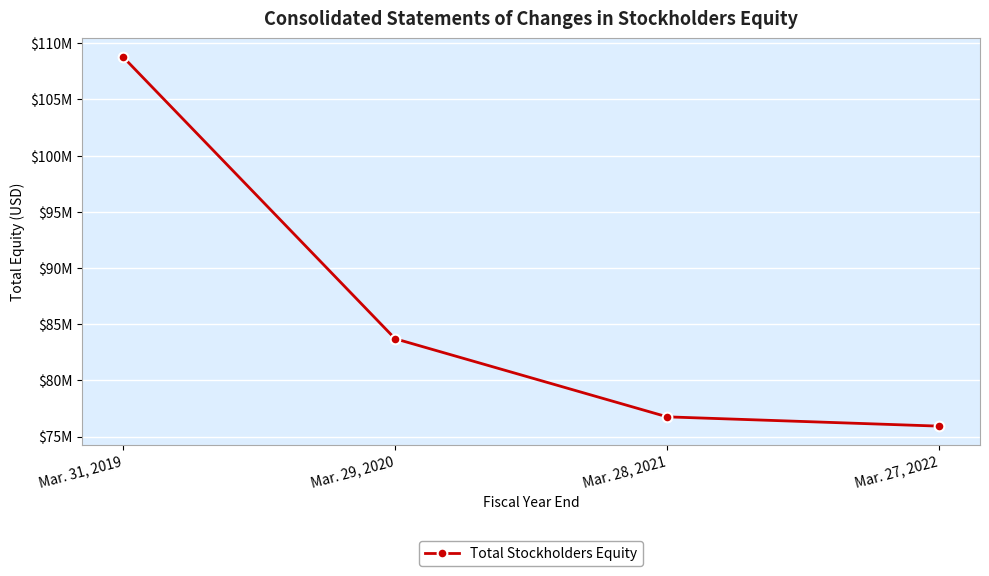

Is this an area chart (filled region under the line)?

No